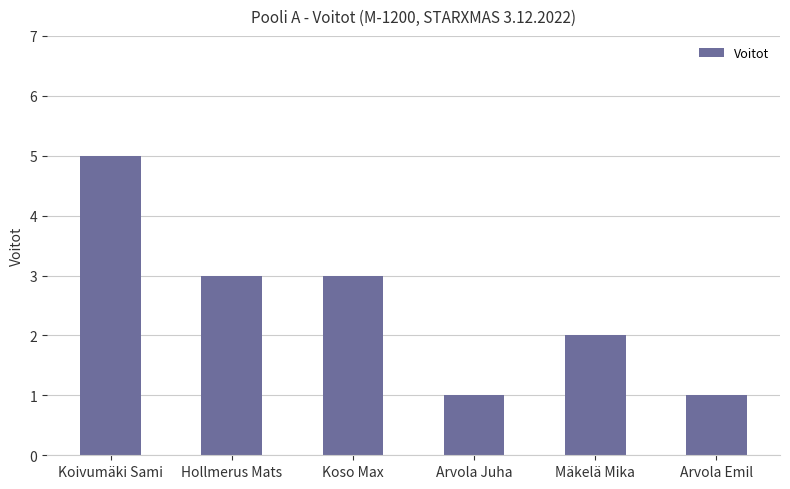

At which label does the data first exceed 3?

Koivumäki Sami